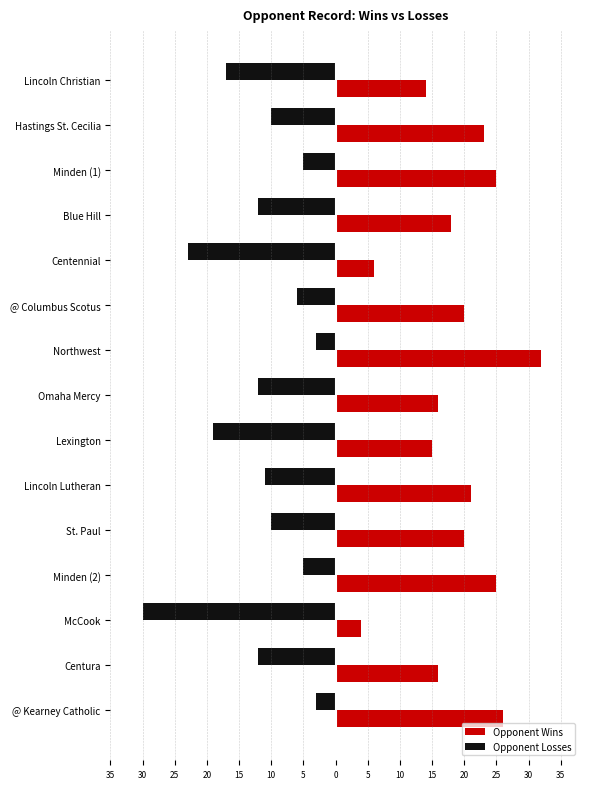

What are all the series names shown in the legend?

Opponent Wins, Opponent Losses